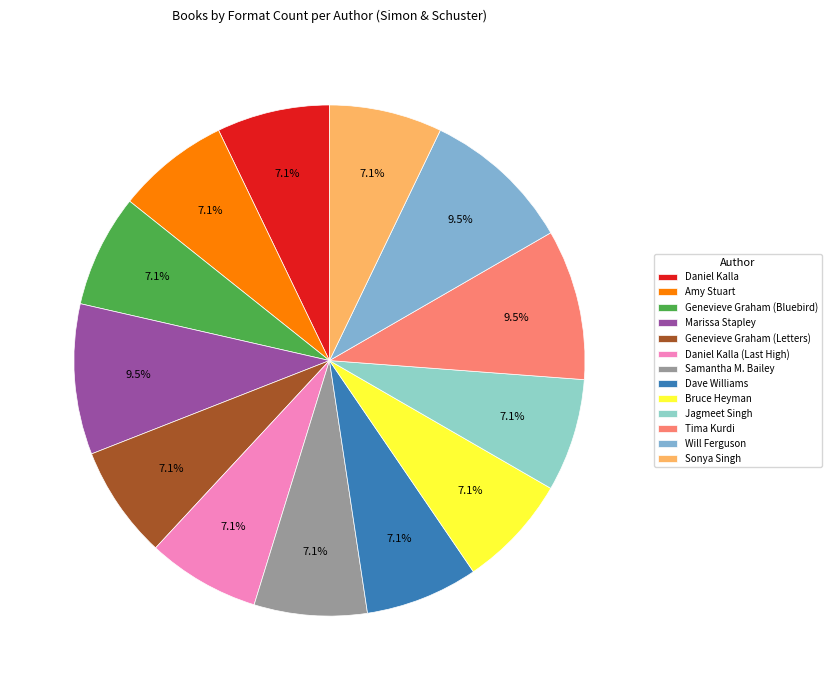

Is there a majority slice in this chart?

No